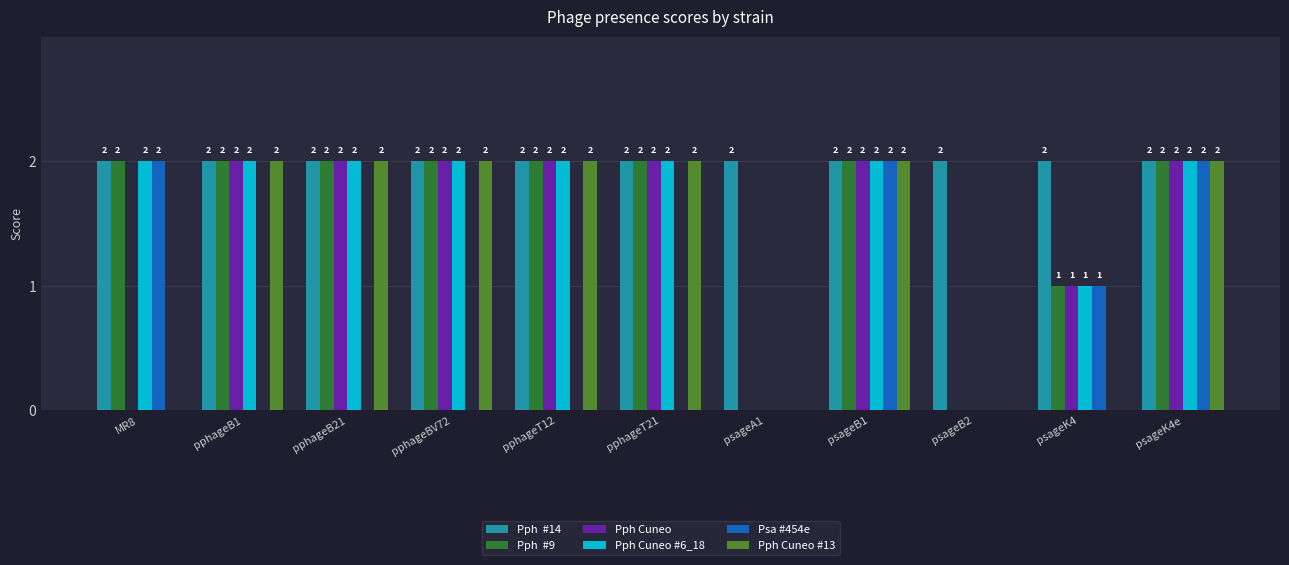

Are the bars grouped side by side (vs. stacked)?

Yes